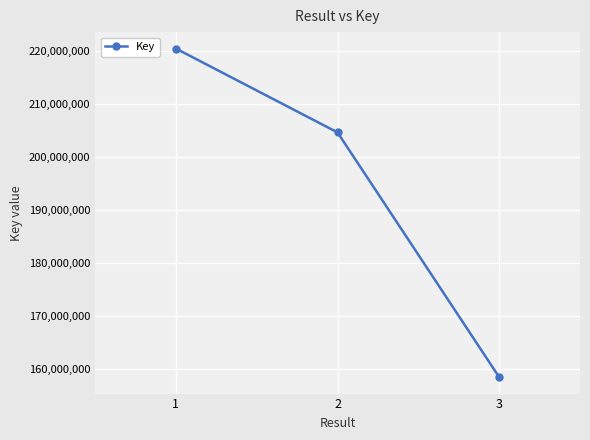

How many values are below 204701116?

1